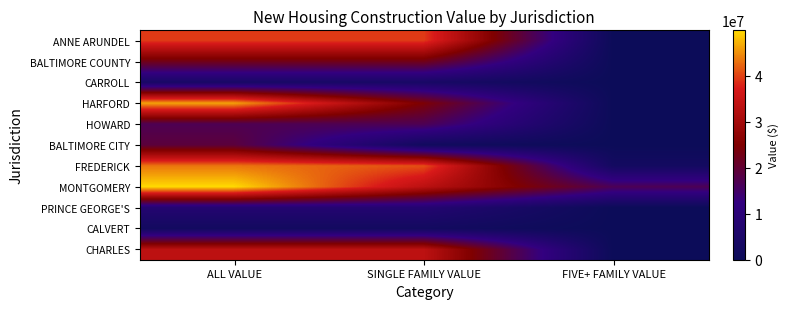

What is the total value across all series at FIVE+ FAMILY VALUE?

19184856